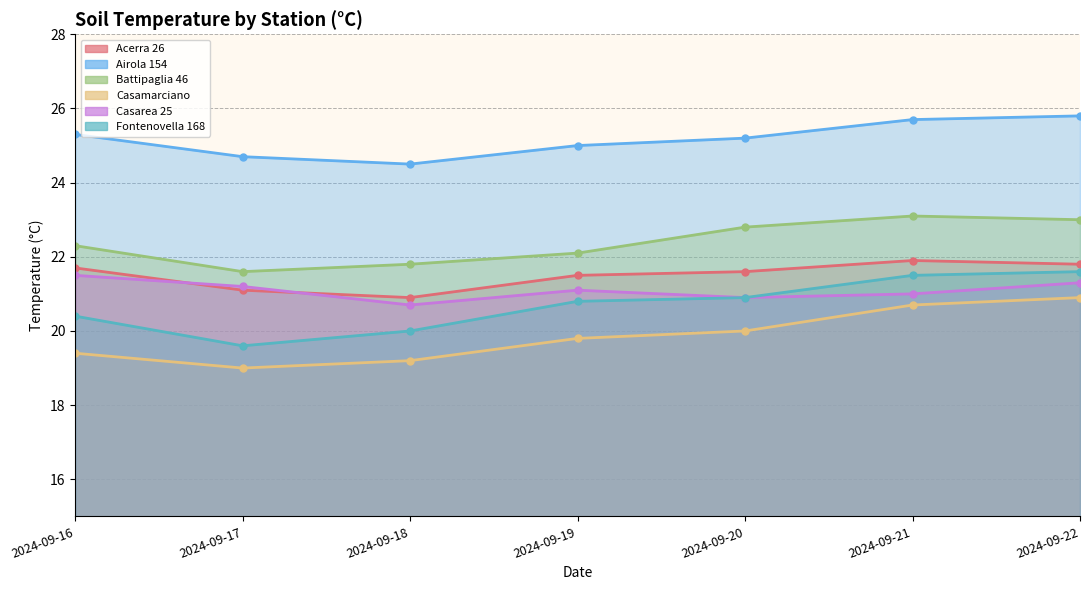

True or false: Airola 154 and Battipaglia 46 intersect in this chart.

False